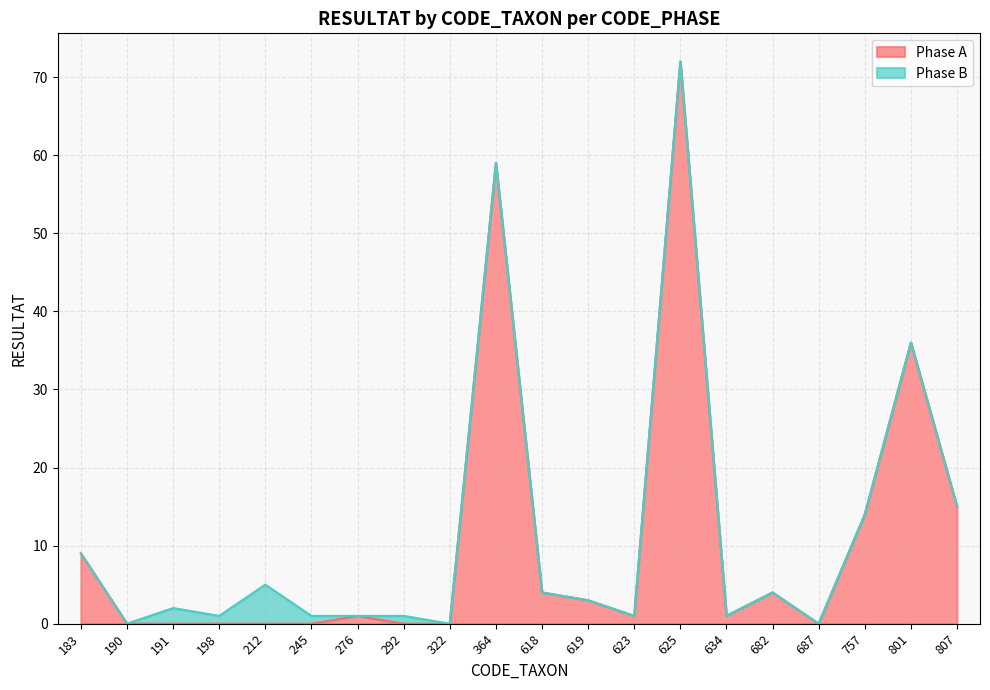

What is the difference between the maximum and minimum values?

72